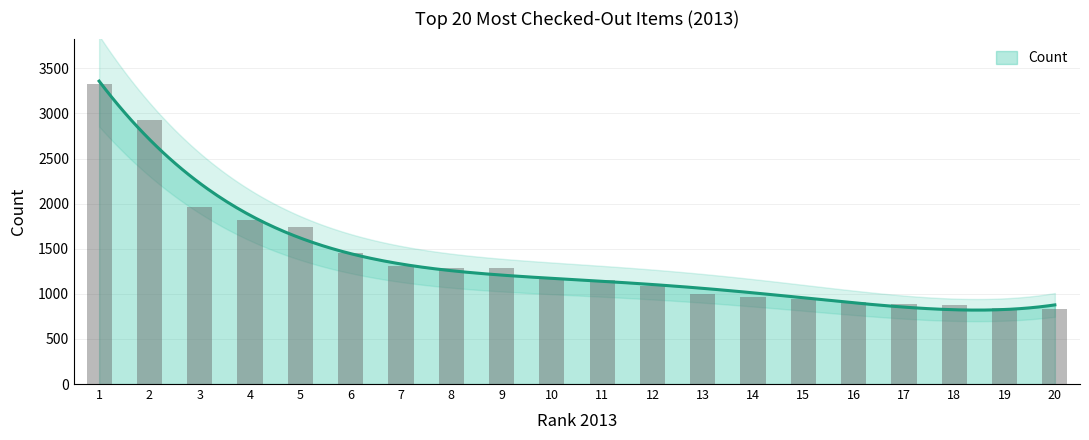

What is the sum of all values?

27749